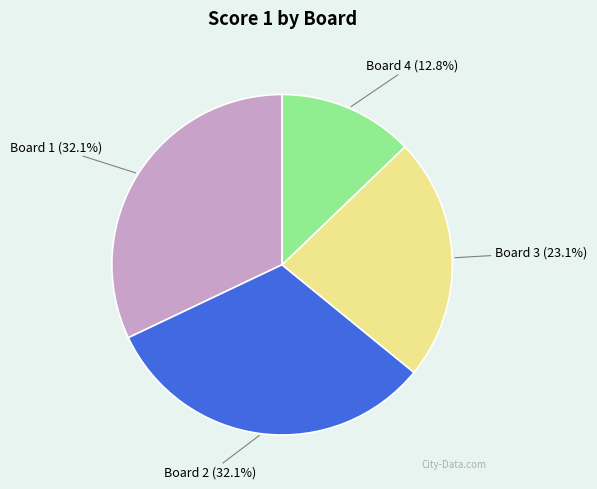

Is there a majority slice in this chart?

No